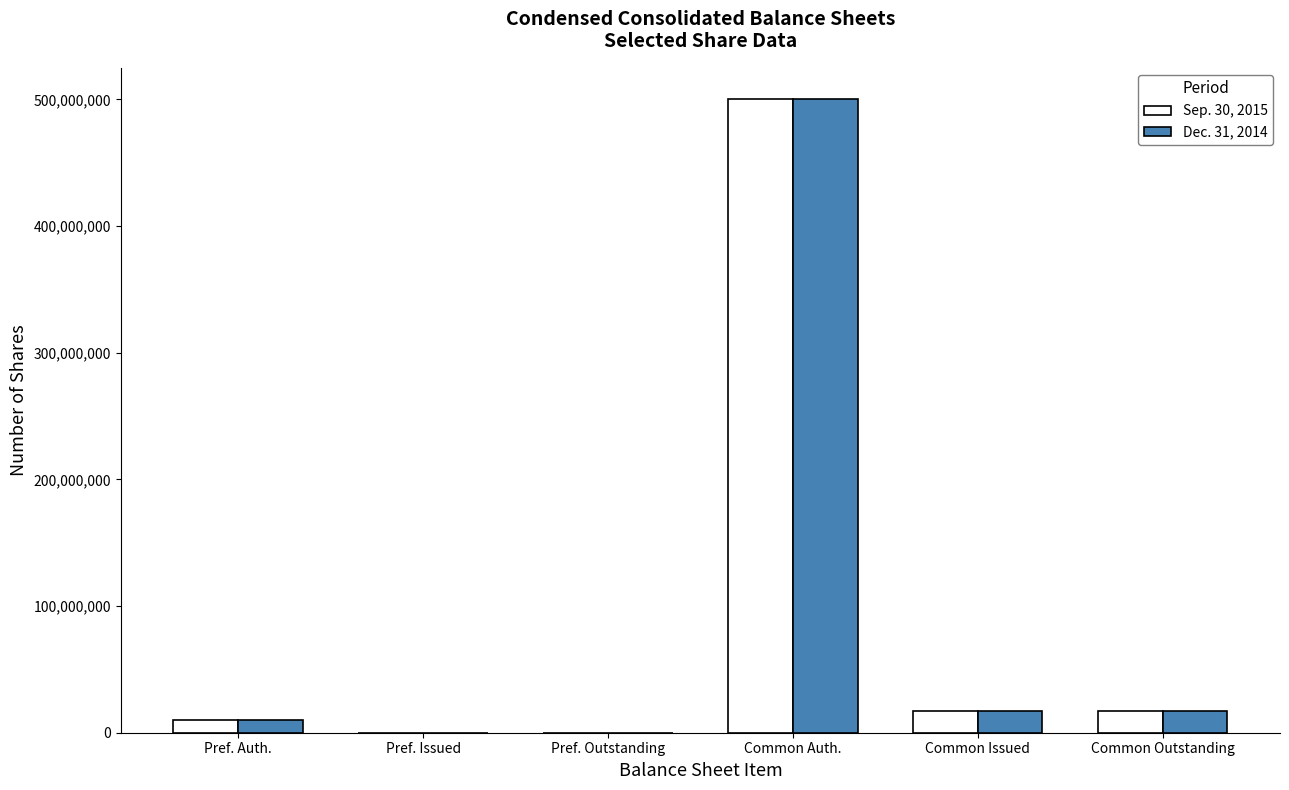

Is the value of Dec. 31, 2014 at Common Auth. greater than the value of Sep. 30, 2015 at Pref. Auth.?

Yes